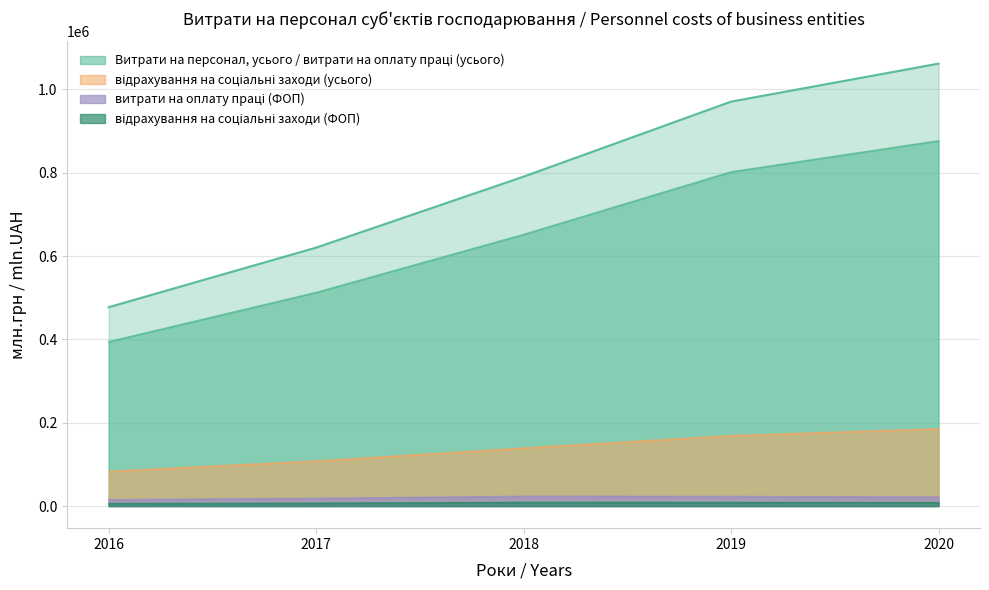

What is the total value across all series at 2020?

2152914.0